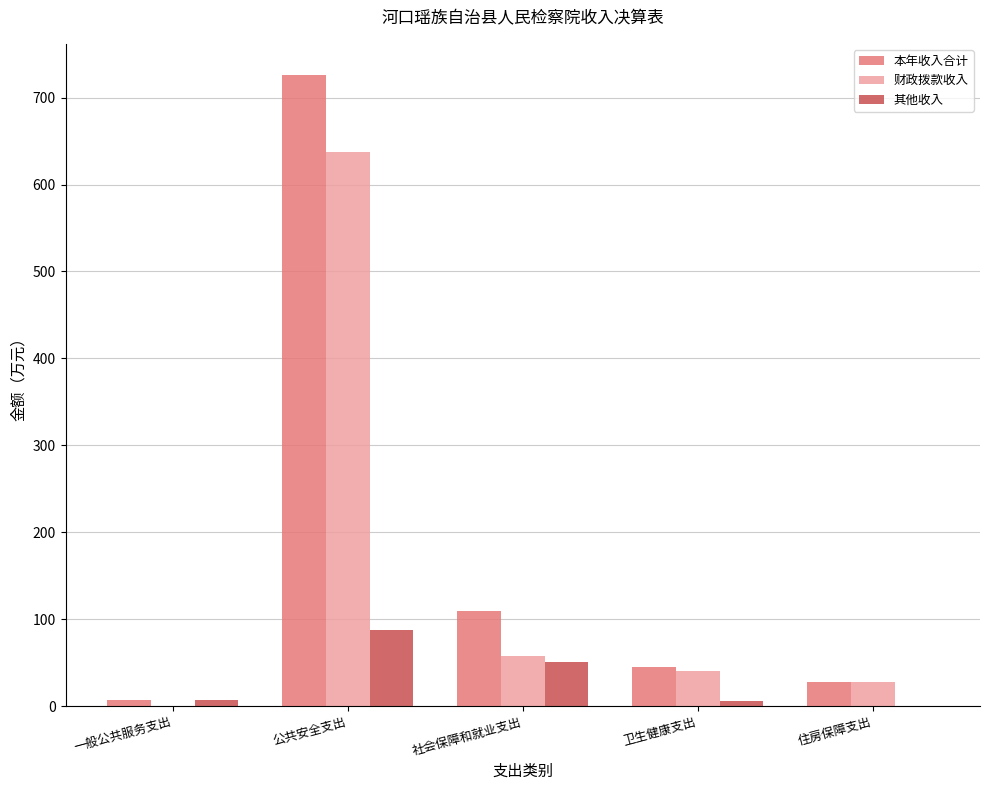

What is the approximate value of 财政拨款收入 at 住房保障支出?

27.6